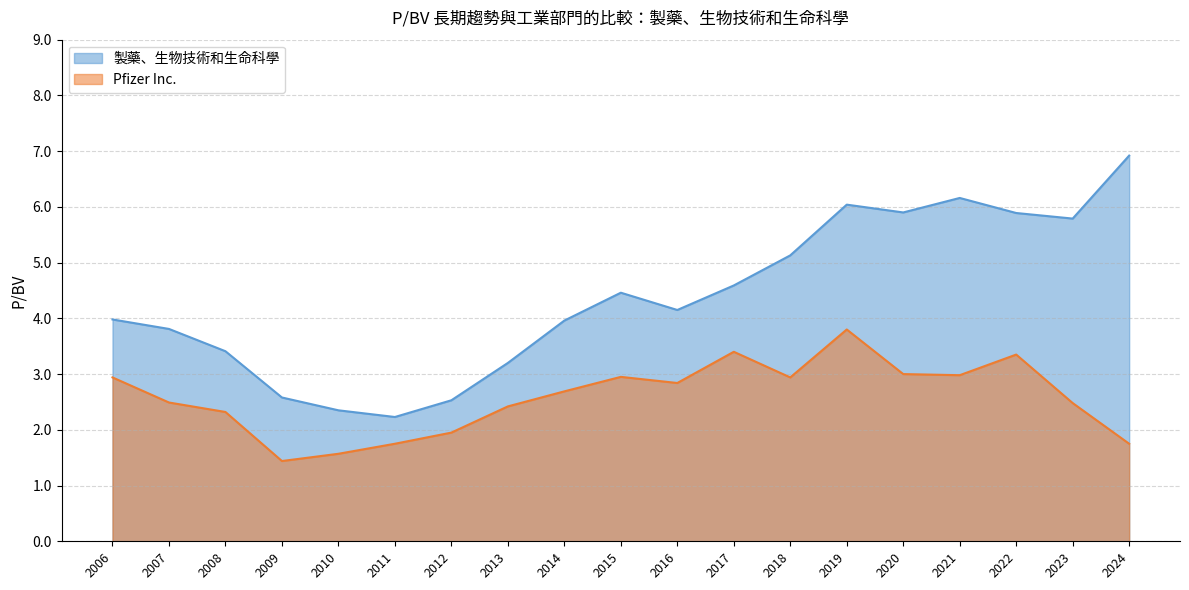

At which label is 製藥、生物技術和生命科學 closest to 4?

2006